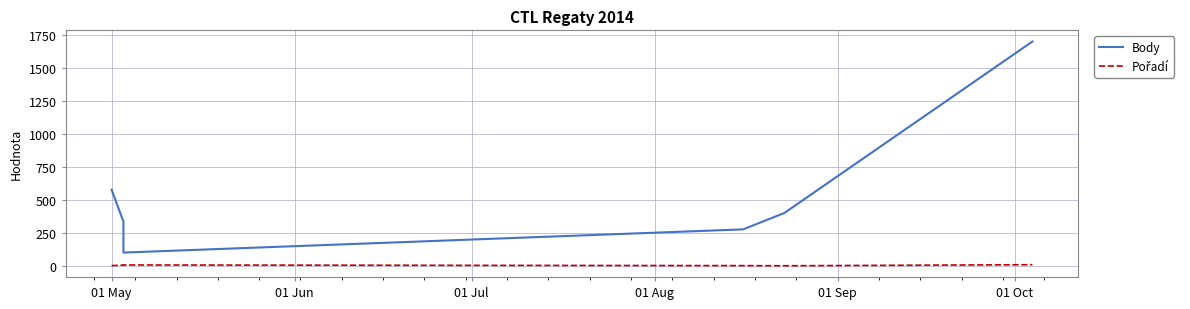

How many lines are shown in the chart?

2